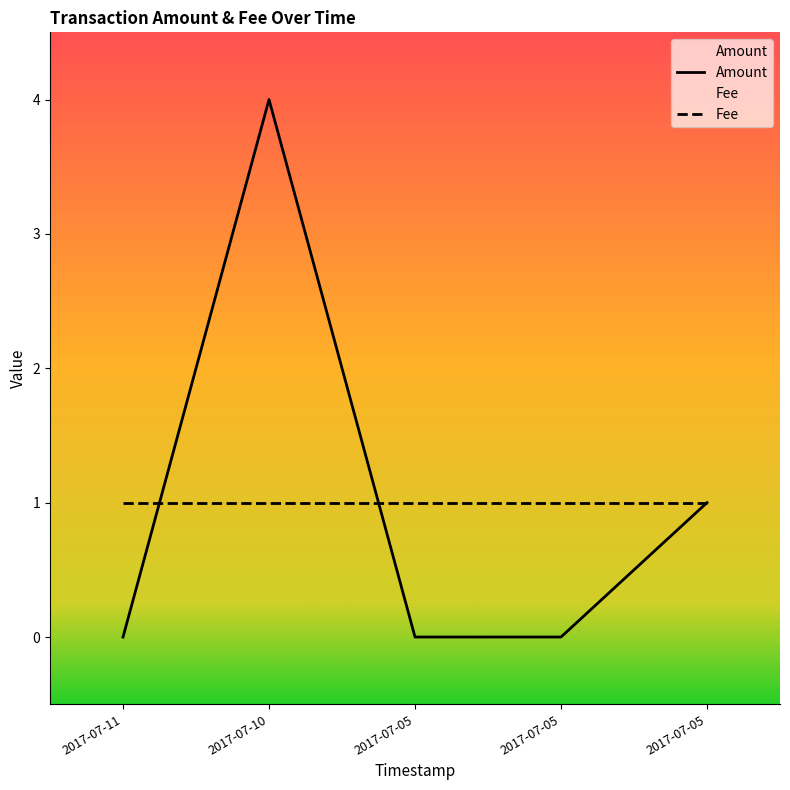

True or false: Fee and Amount cross at least once.

True